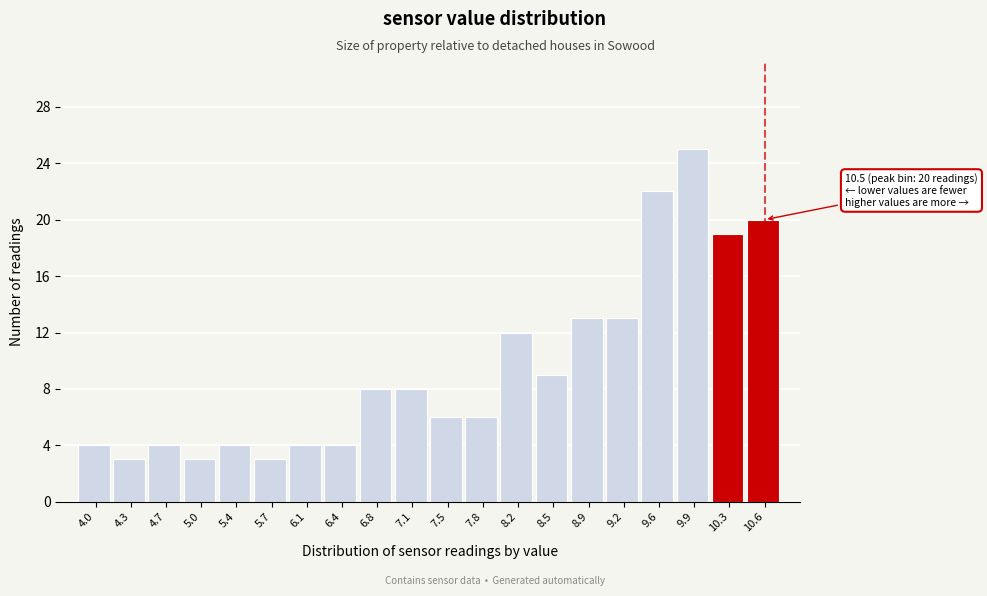

Which range on the x-axis has the tallest bar?

9.75 to 10.10